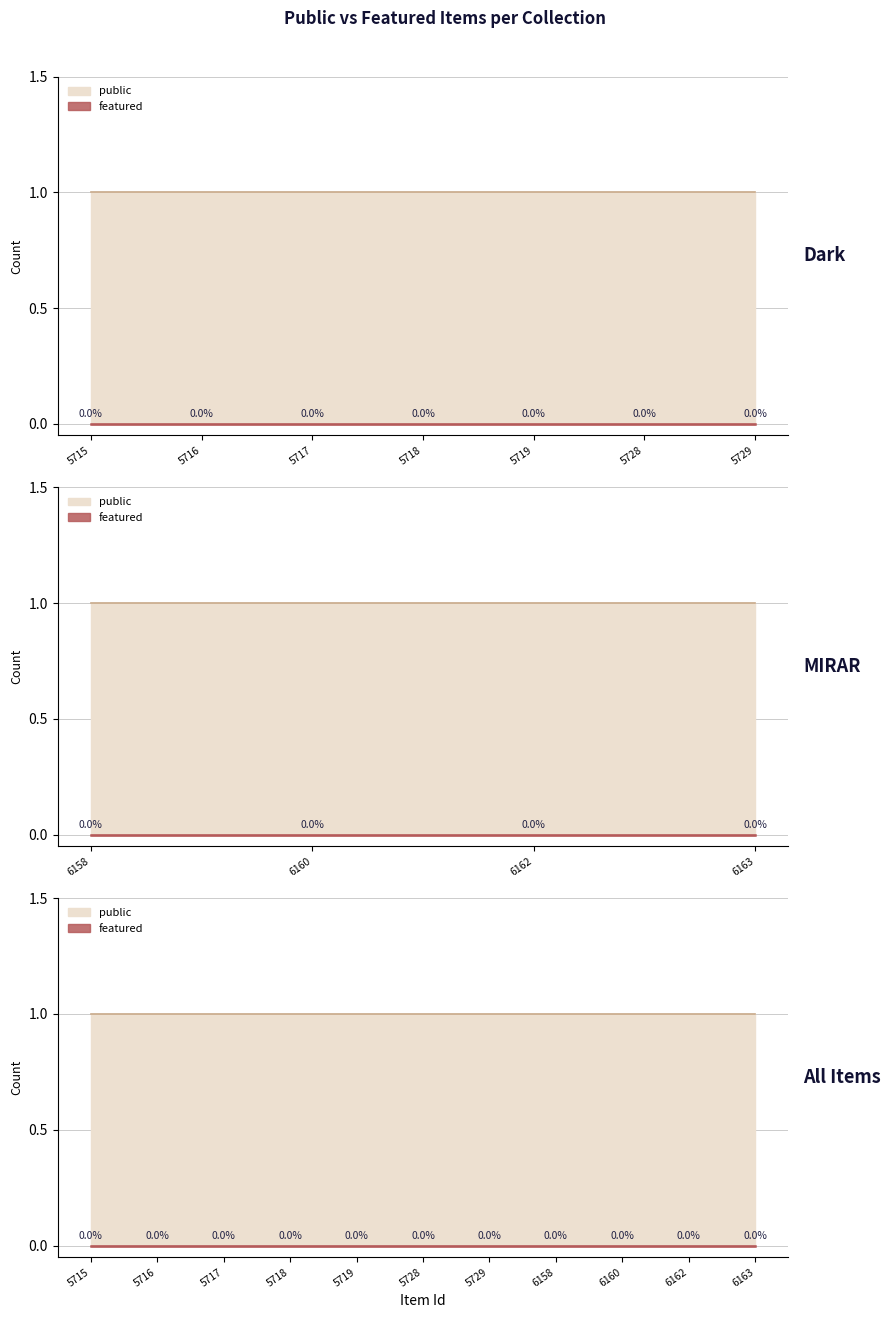

Rank the series by their maximum value, from lowest to highest.

featured, public